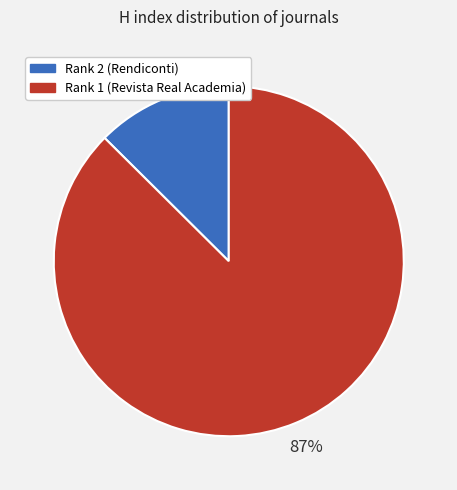

To the nearest percent, what is the average slice percentage?

50%